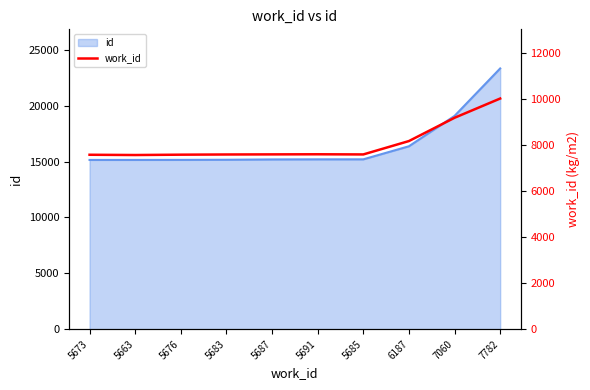

What is the approximate value at 6187?

8178.3